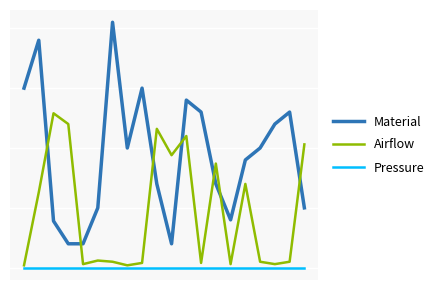

What are all the series names shown in the legend?

Material, Airflow, Pressure